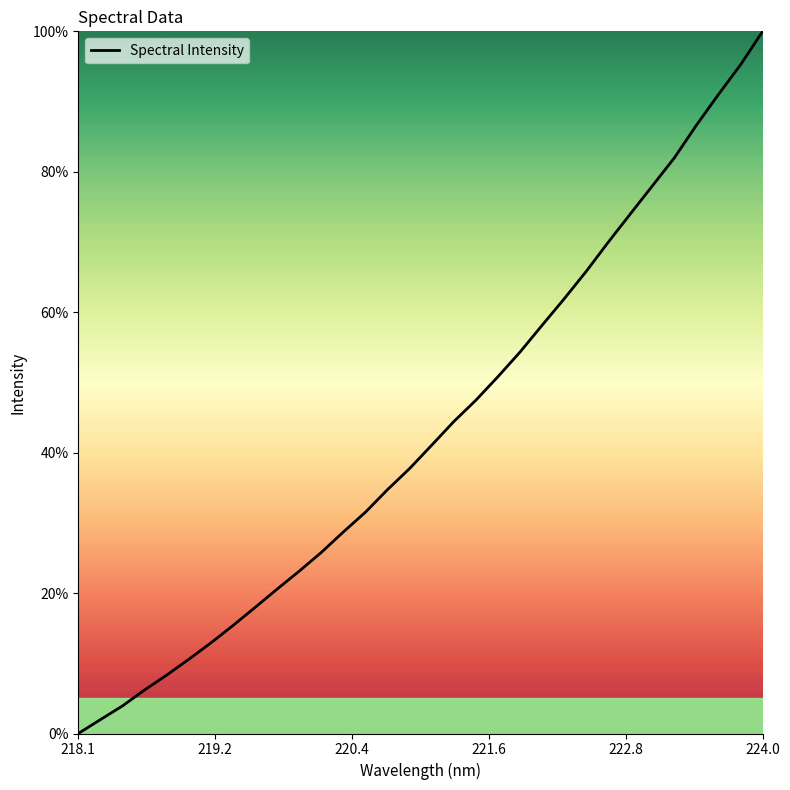

What is the maximum value shown in the chart?

100.0